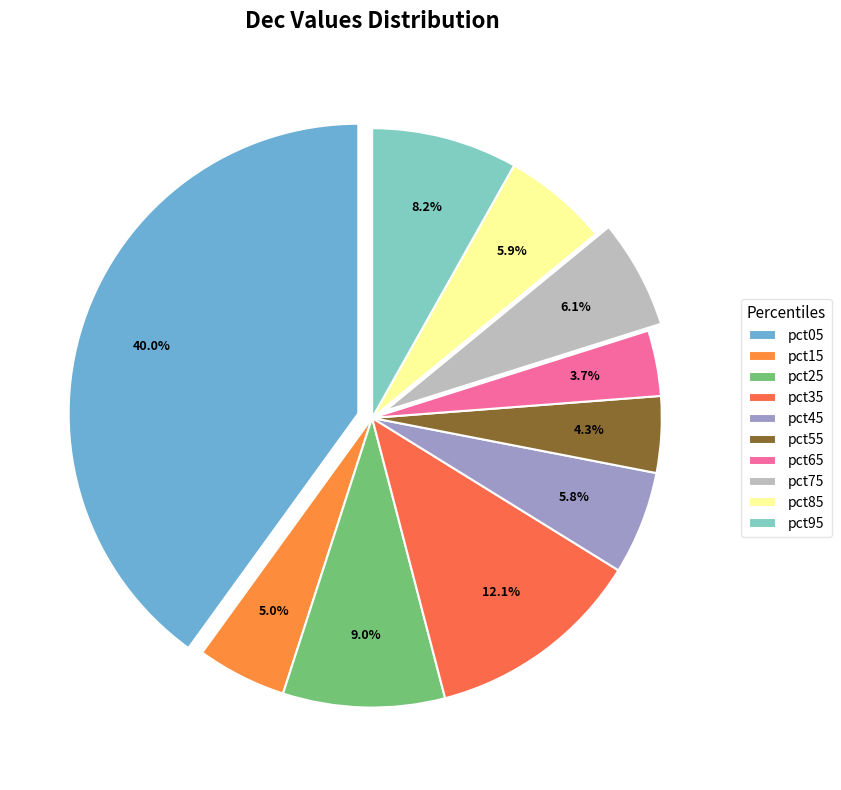

Combined, do pct95 and pct25 account for over 50%?

No